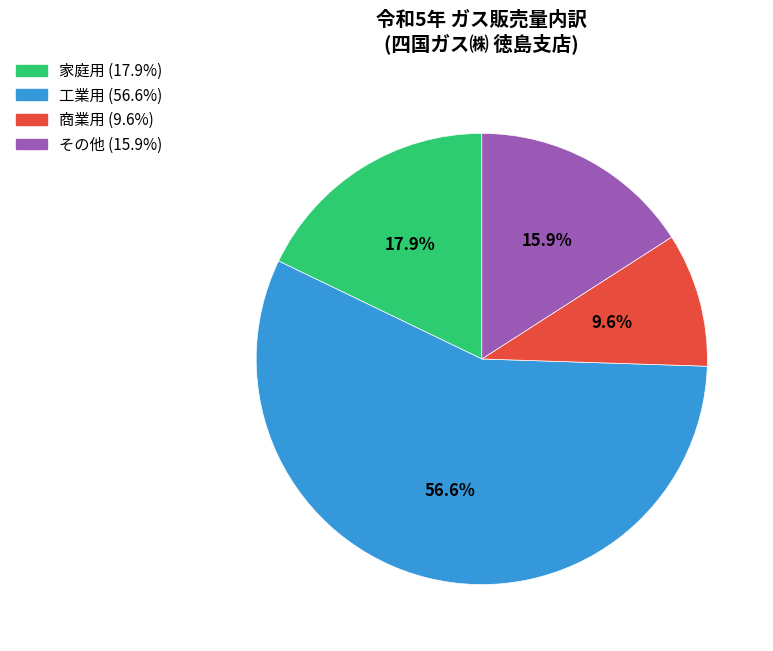

Which slice is the largest?

工業用